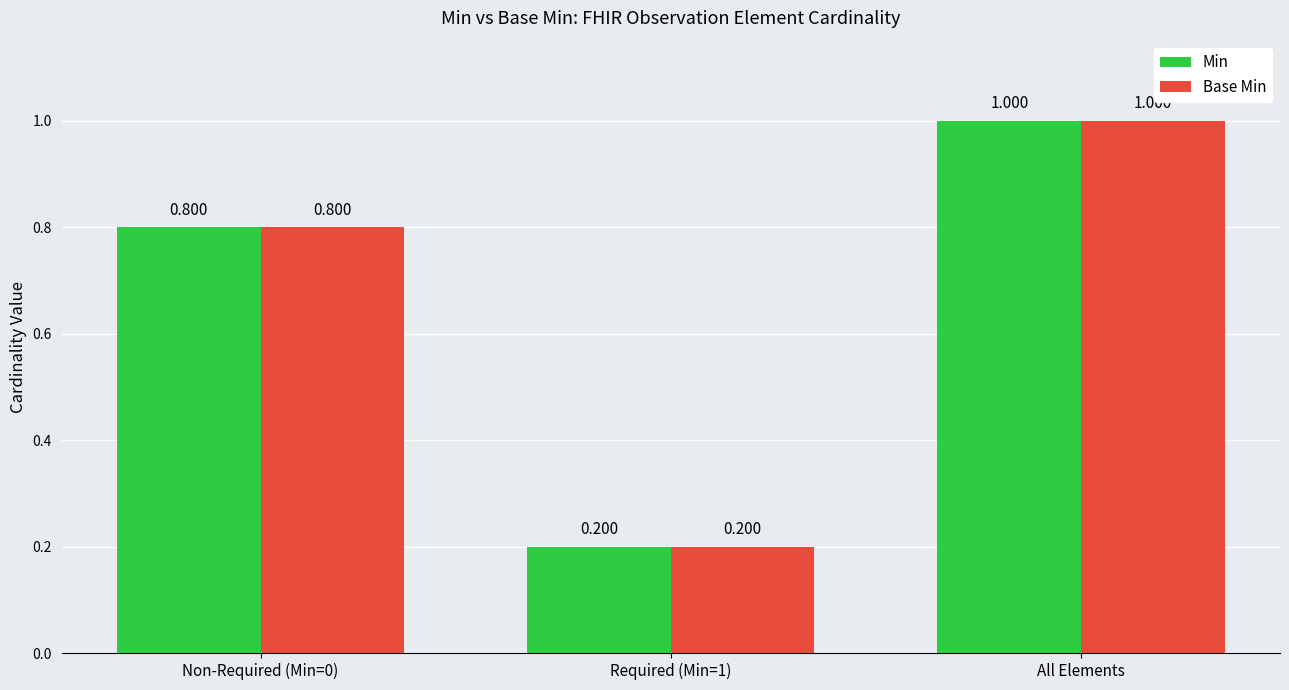

What is the sum of the Min values at Required (Min=1) and All Elements?

1.2